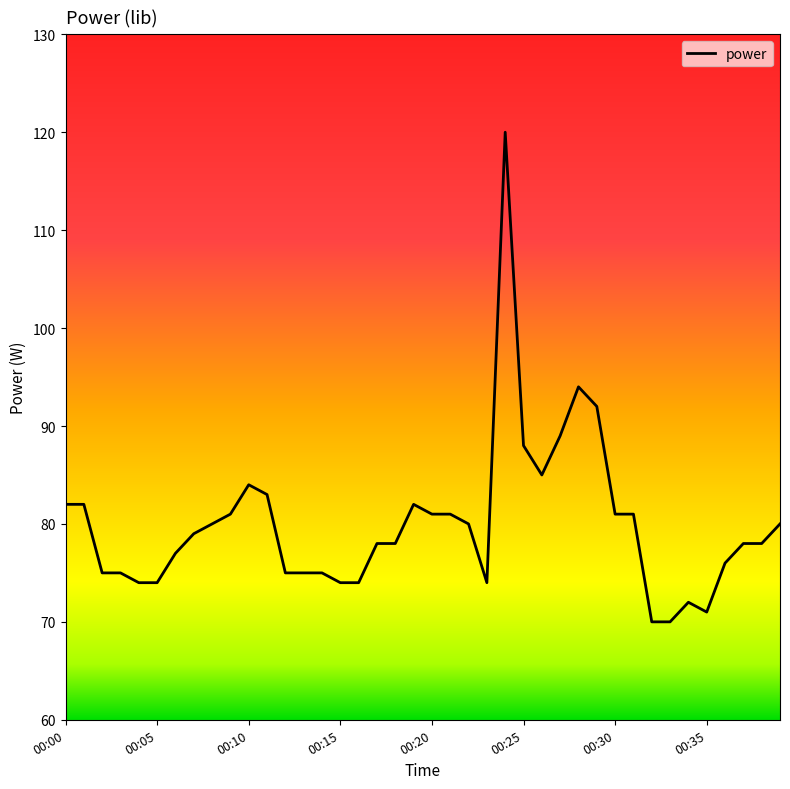

What is the greatest value displayed?

120